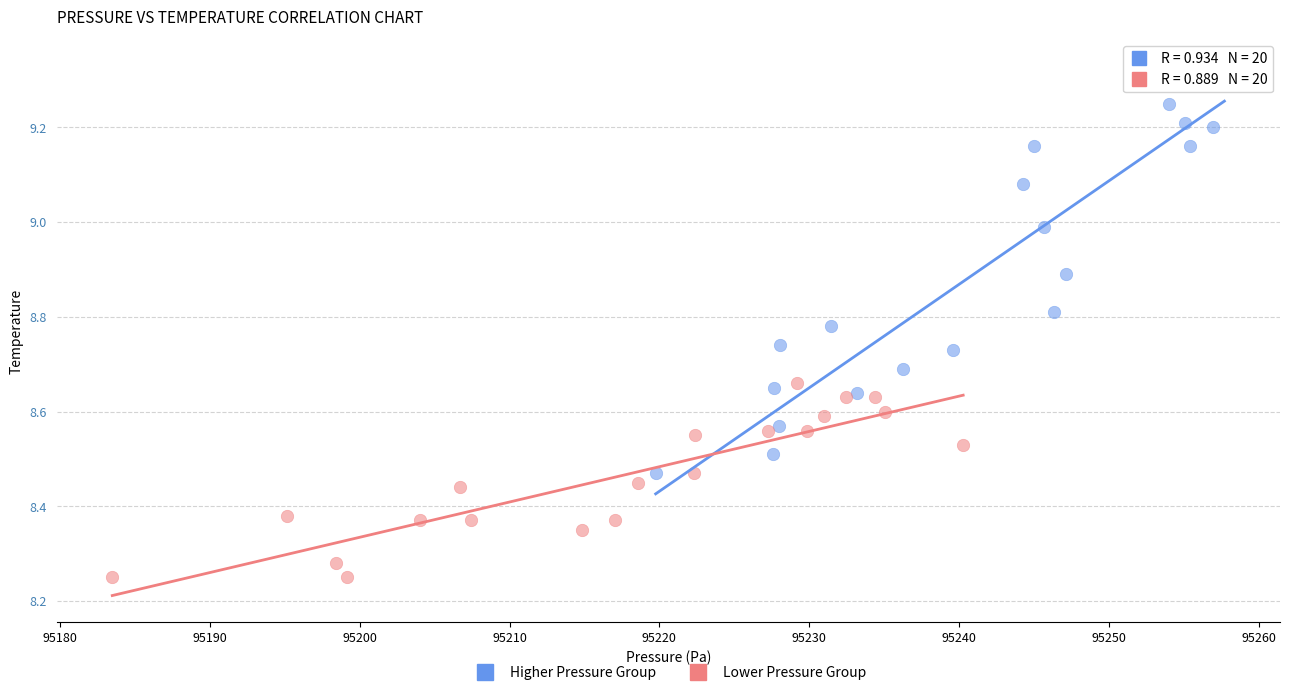

Which series has the widest spread of Y values?

Higher Pressure Group